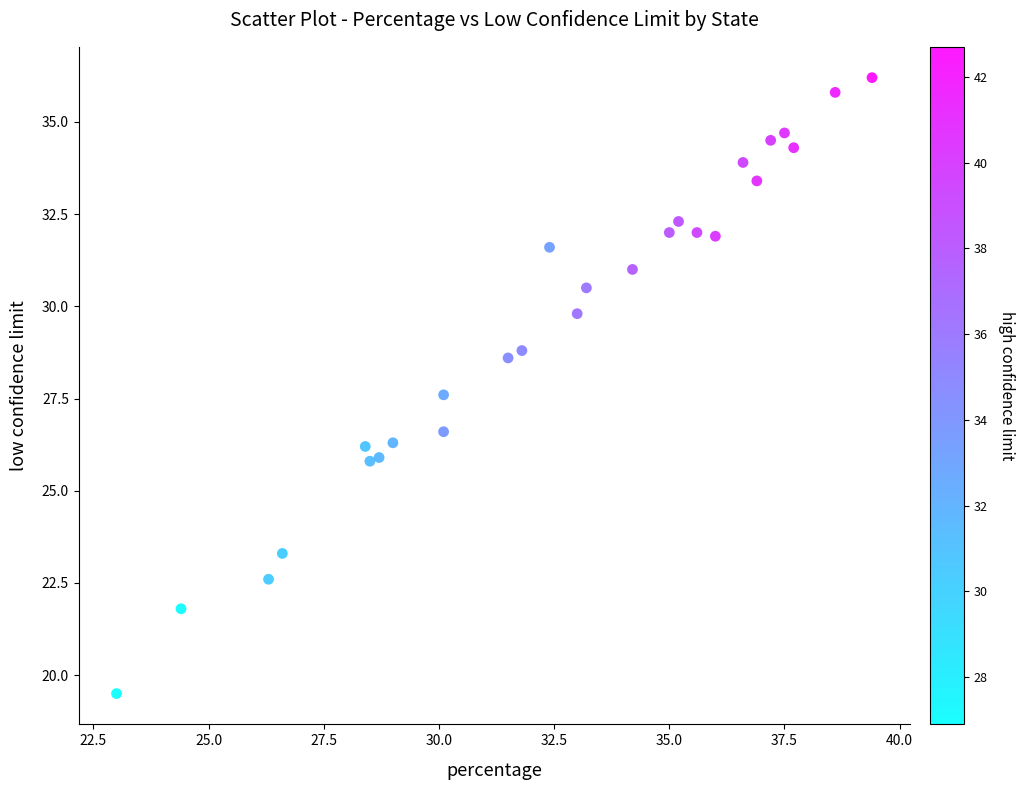

What is the range of Y values (max minus min)?

16.7